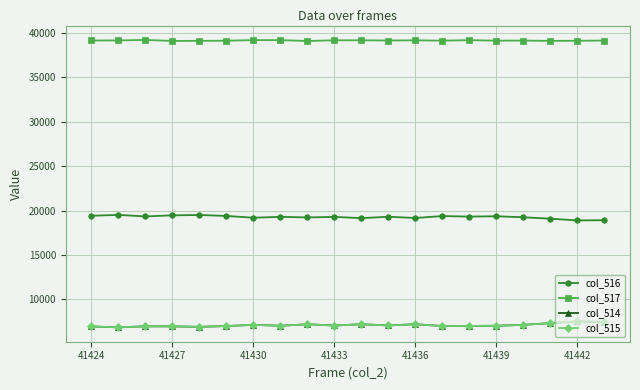

True or false: col_517 and col_516 cross at least once.

False